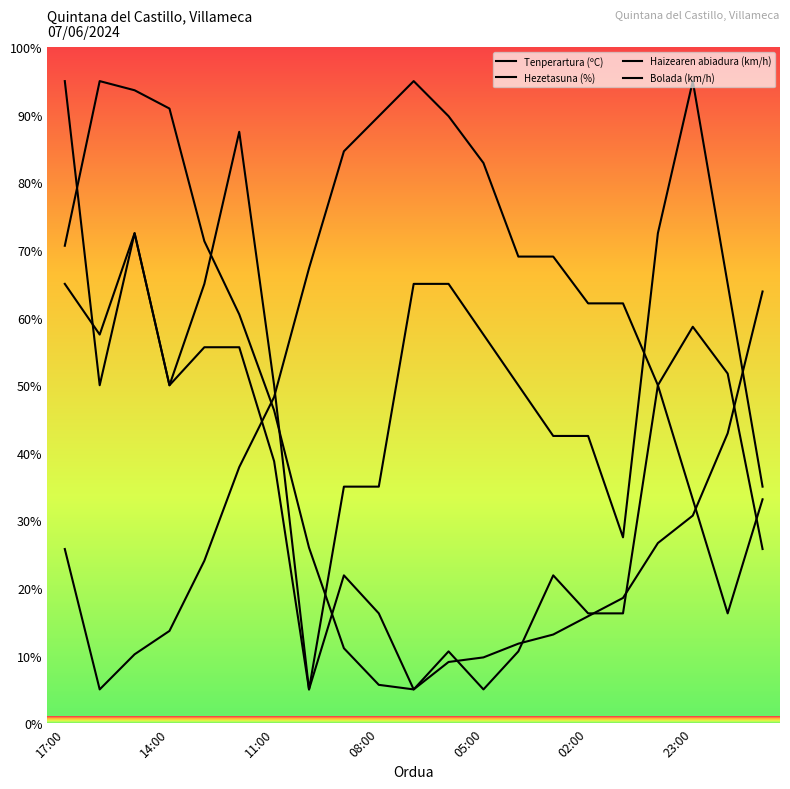

At how many categories does at least one series exceed 34?

21